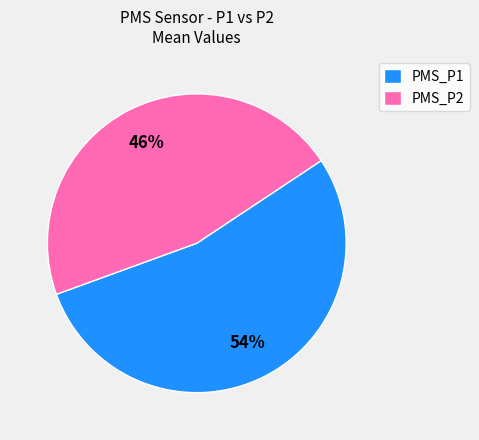

To the nearest percent, what portion does PMS_P2 represent?

46%